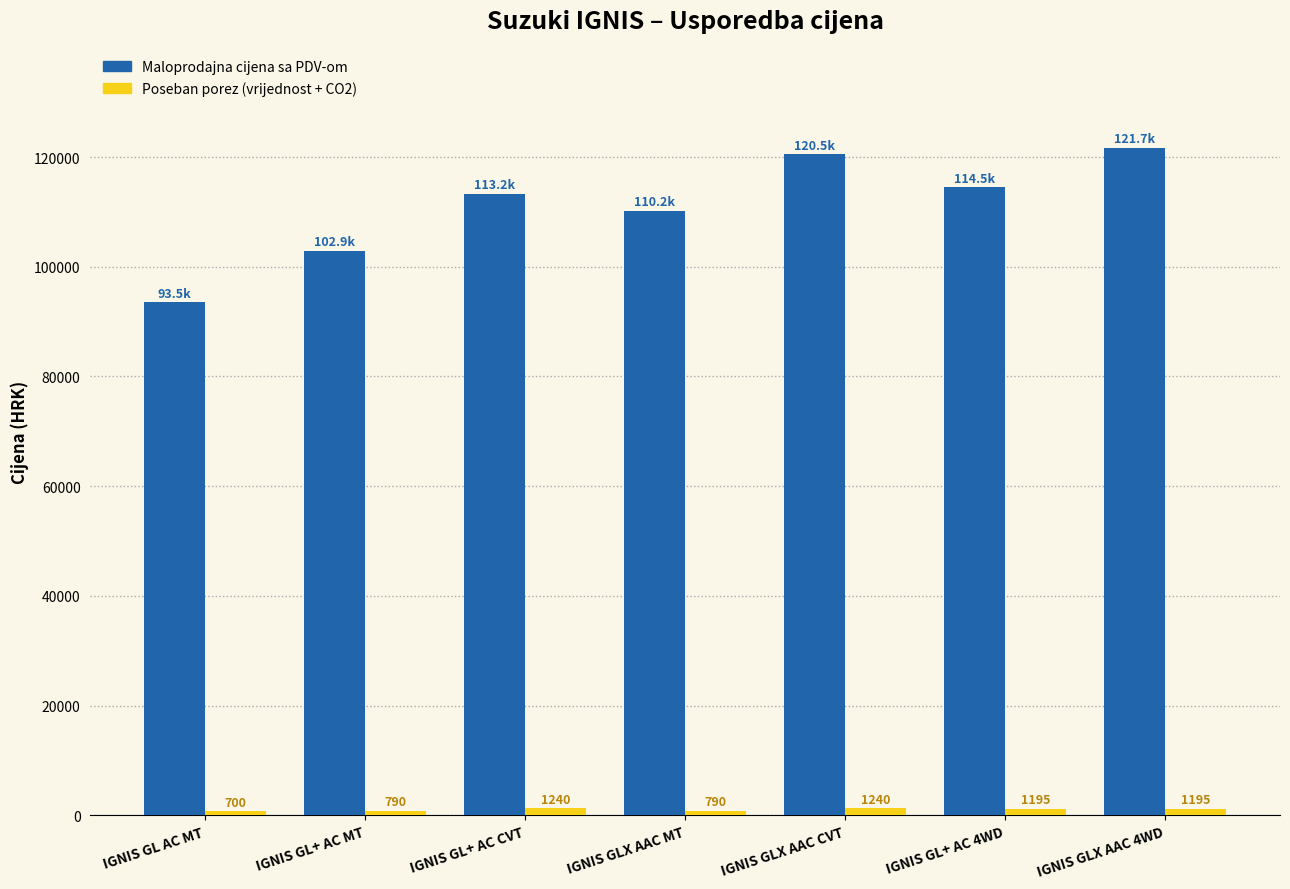

What position from the right is IGNIS GLX AAC CVT?

3